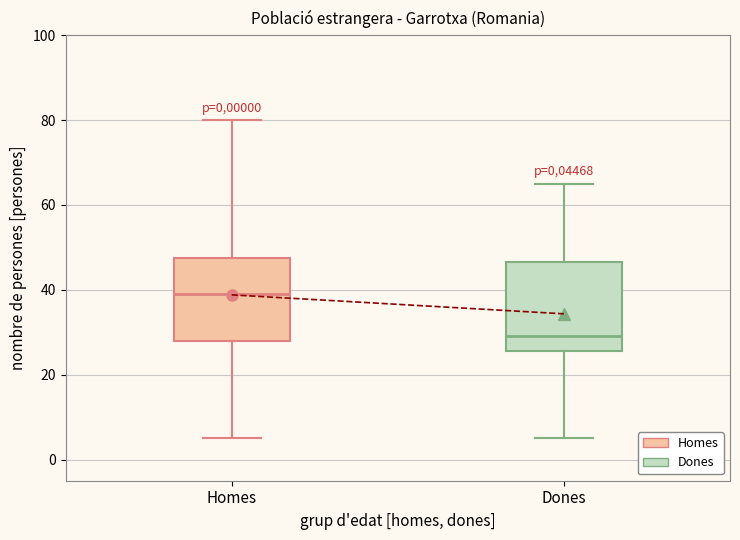

Reading left to right, transcribe this box plot: for each box, give where its median line is, the range the box spans, and where its two whiskers end, as read against the y-axis. The values are not printed on the chart, so give them approximately, as read against the axis.

Homes: median 40, box 28 to 48, whiskers 6 to 80
Dones: median 30, box 26 to 46, whiskers 6 to 66